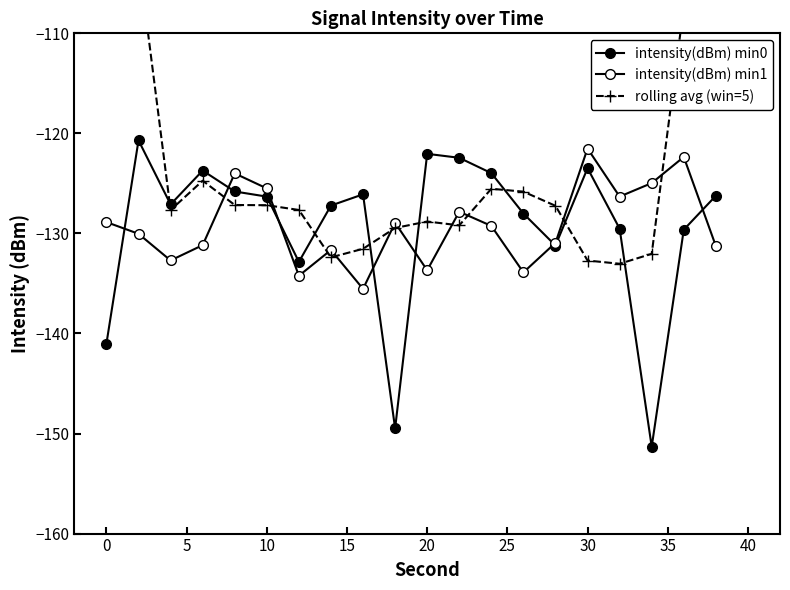

What is the difference between the maximum and minimum values in the rolling avg (win=5) series?

55.3